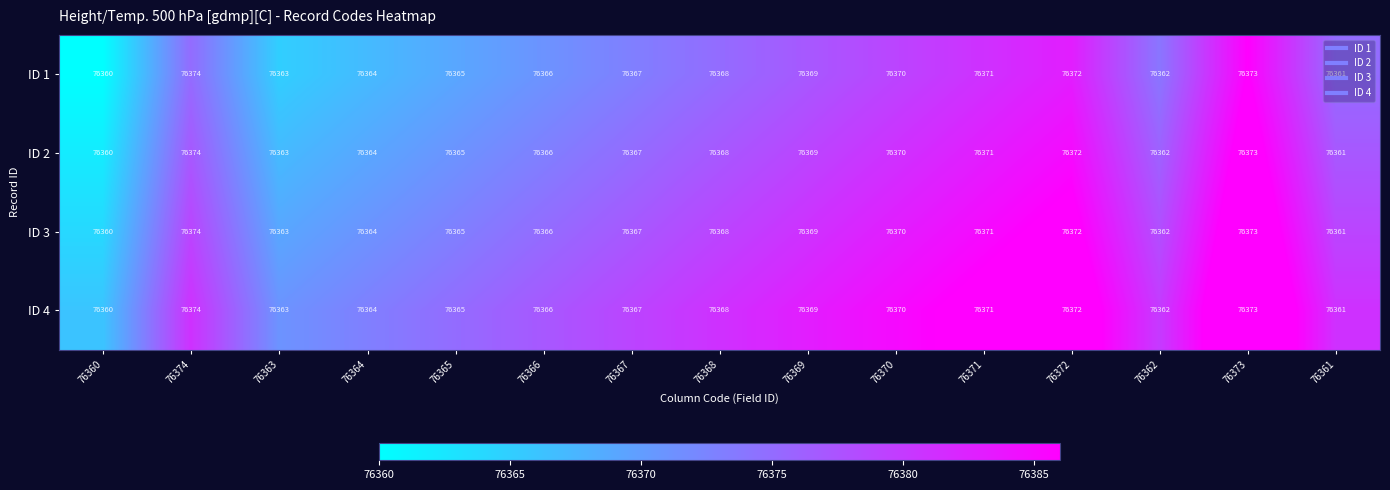

Is it true that ID 4 equals 76365 at 76365?

True